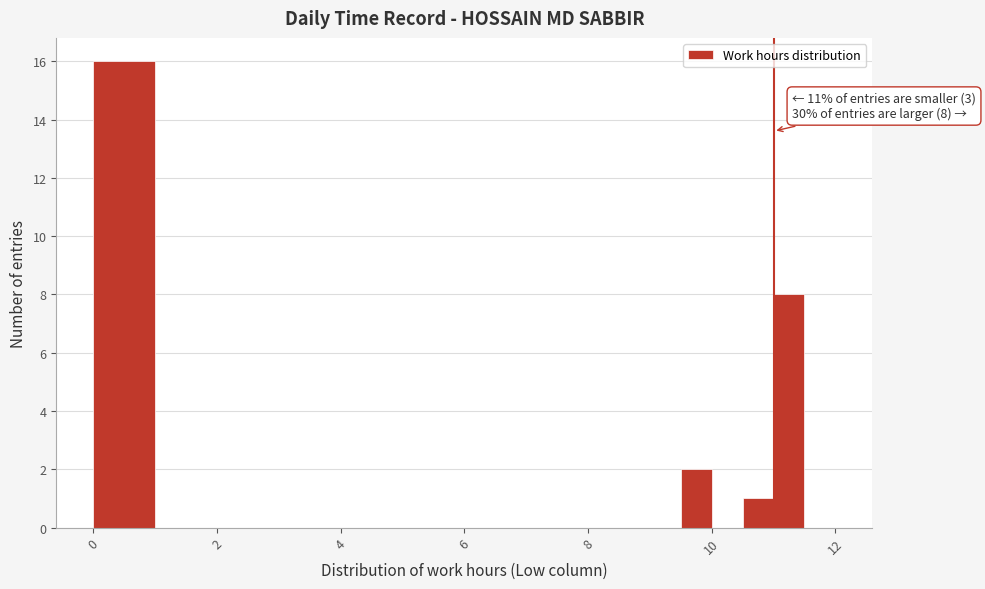

Around what value on the x-axis is the tallest bar? Give the approximate position of its centre, as read against the axis.

0.6